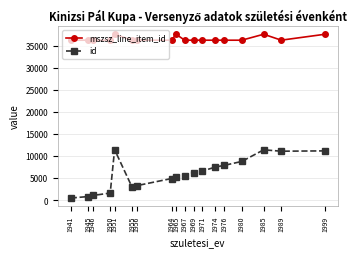

How many lines are shown in the chart?

2